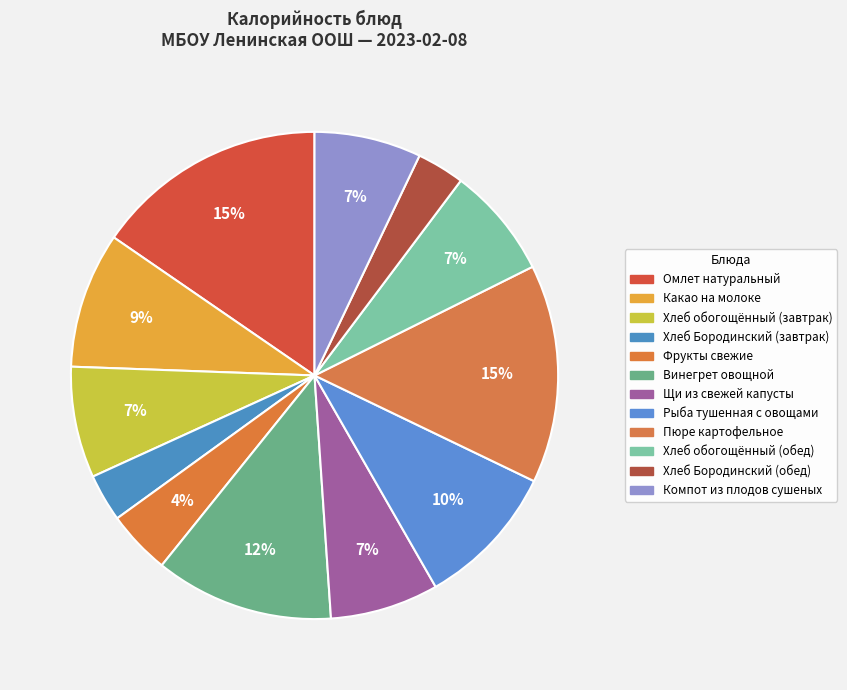

How many segments does this pie chart have?

12